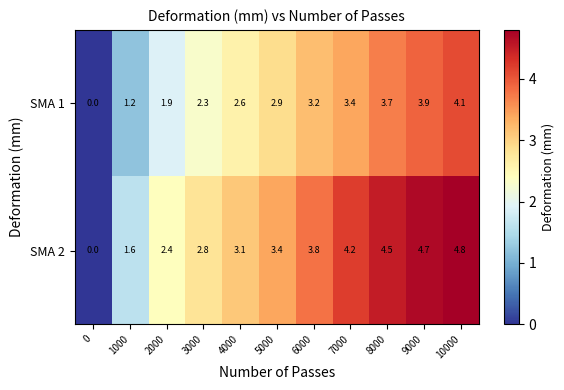

Reading left to right, what are all the values shown in this chart?

SMA 1: 0.0	1.2	1.9	2.3	2.6	2.9	3.2	3.4	3.7	3.9	4.1
SMA 2: 0.0	1.6	2.4	2.8	3.1	3.4	3.8	4.2	4.5	4.7	4.8